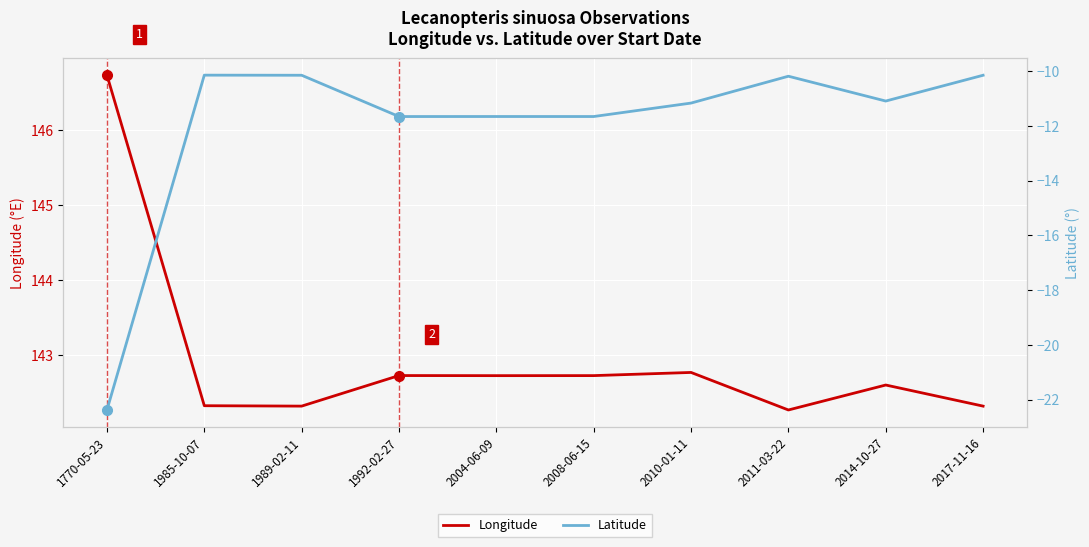

What is the highest value of the Latitude series?

-10.1